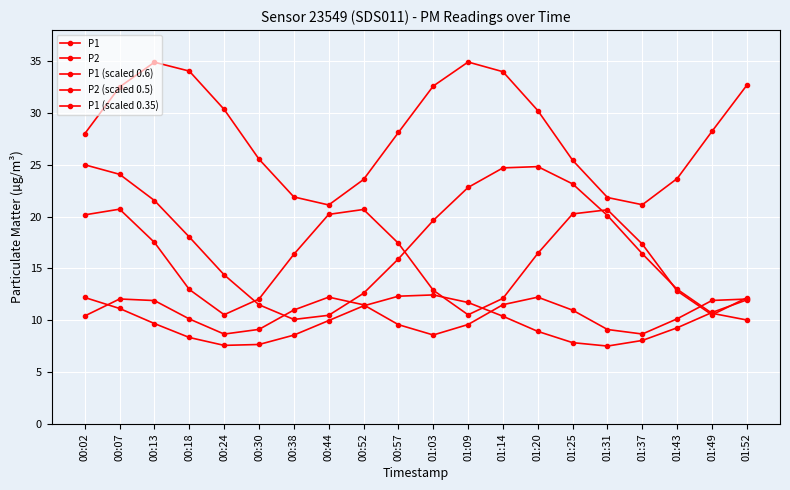

How many lines are shown in the chart?

5